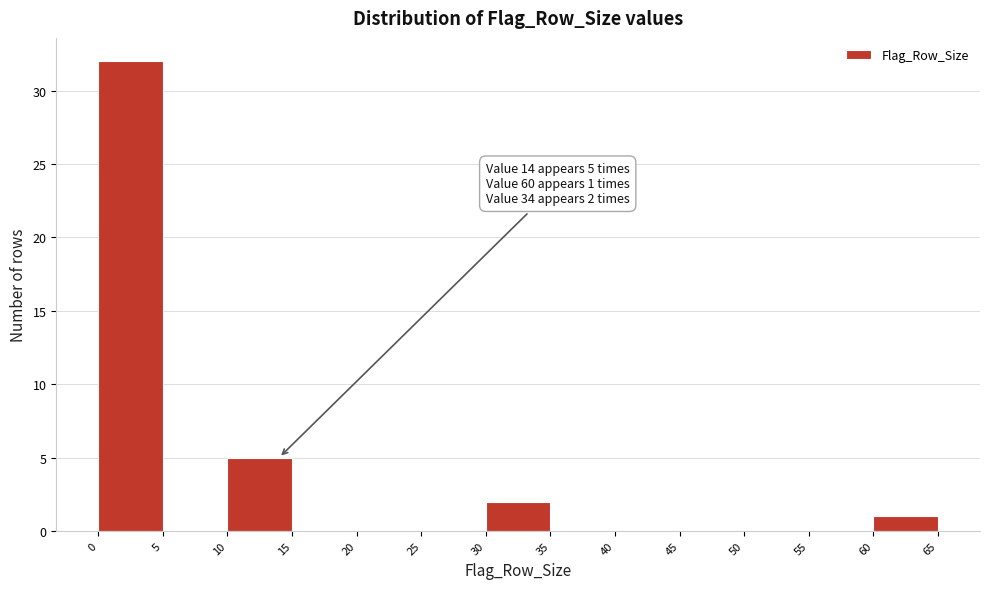

Which range on the x-axis has the tallest bar?

0 to 5